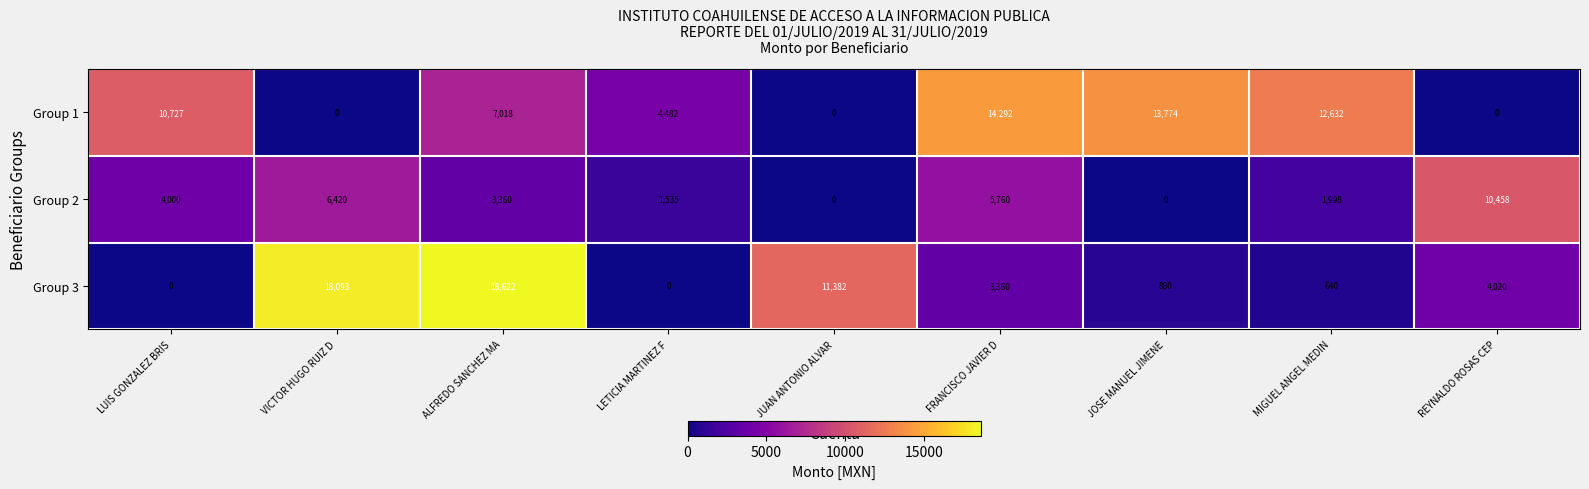

Reading left to right, transcribe all the data shown in this chart.

Group 1: LUIS GONZALEZ BRIS=10727	VICTOR HUGO RUIZ D=0	ALFREDO SANCHEZ MA=7018	LETICIA MARTINEZ F=4482	JUAN ANTONIO ALVAR=0	FRANCISCO JAVIER D=14292	JOSE MANUEL JIMENE=13774	MIGUEL ANGEL MEDIN=12632	REYNALDO ROSAS CEP=0
Group 2: LUIS GONZALEZ BRIS=4000	VICTOR HUGO RUIZ D=6420	ALFREDO SANCHEZ MA=3360	LETICIA MARTINEZ F=1535	JUAN ANTONIO ALVAR=0	FRANCISCO JAVIER D=5760	JOSE MANUEL JIMENE=0	MIGUEL ANGEL MEDIN=1998	REYNALDO ROSAS CEP=10458
Group 3: LUIS GONZALEZ BRIS=0	VICTOR HUGO RUIZ D=18093	ALFREDO SANCHEZ MA=18622	LETICIA MARTINEZ F=0	JUAN ANTONIO ALVAR=11382	FRANCISCO JAVIER D=3360	JOSE MANUEL JIMENE=880	MIGUEL ANGEL MEDIN=640	REYNALDO ROSAS CEP=4020